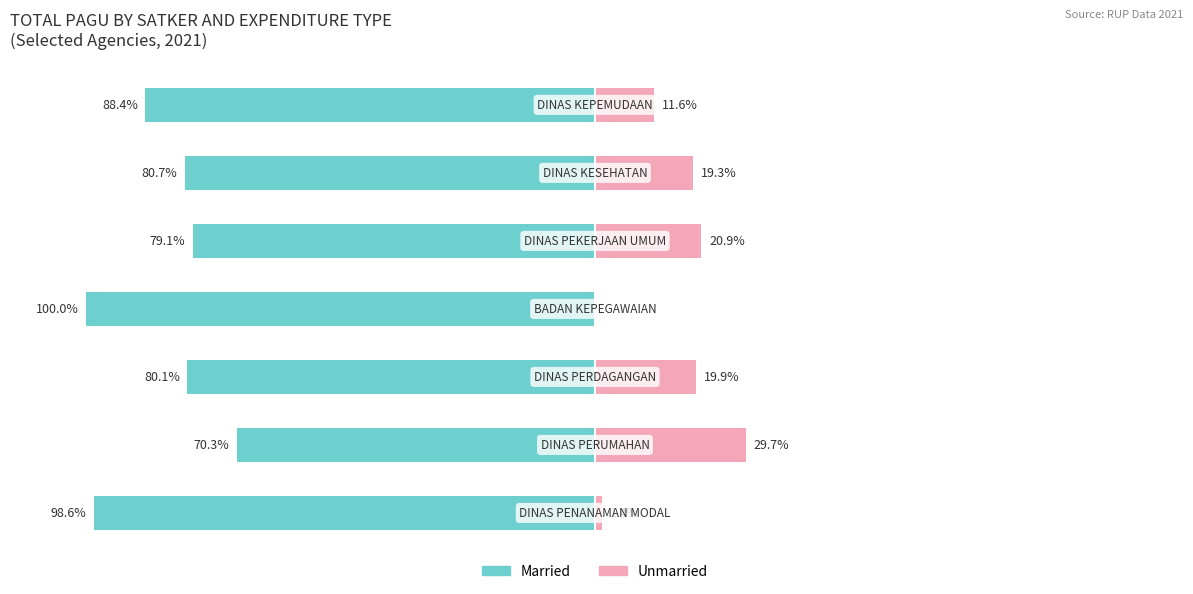

Reading left to right, transcribe all the data shown in this chart.

Married: 0=-98.6	1=-70.3	2=-80.1	3=-100.0	4=-79.1	5=-80.7	6=-88.4
Unmarried: 0=1.4	1=29.7	2=19.9	3=0.0	4=20.9	5=19.3	6=11.6